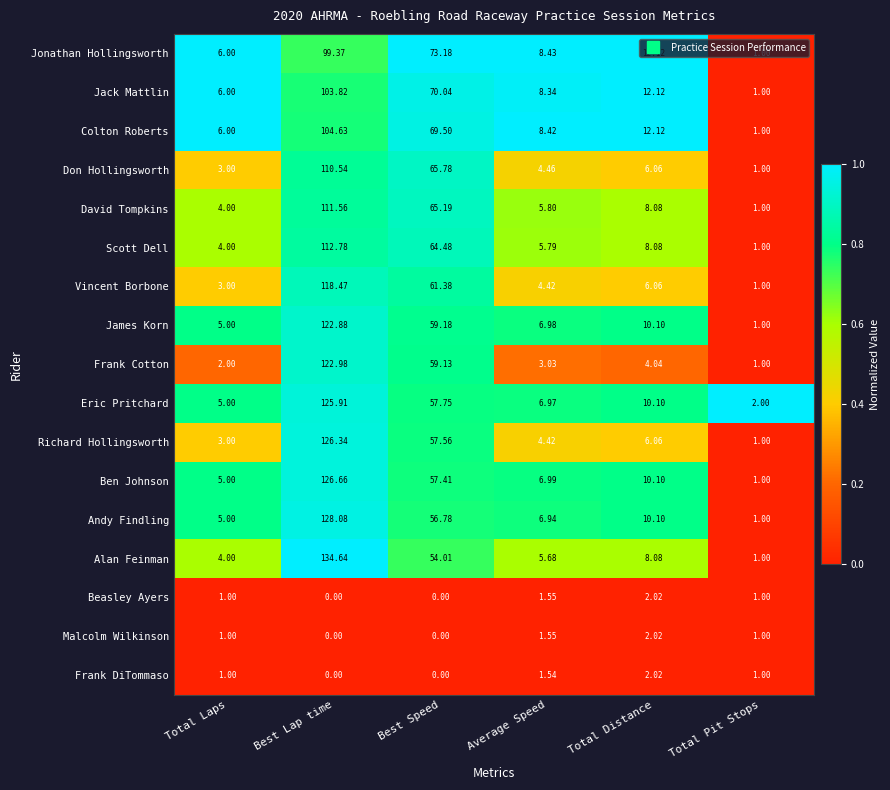

Which series has the largest total across all categories?

Andy Findling